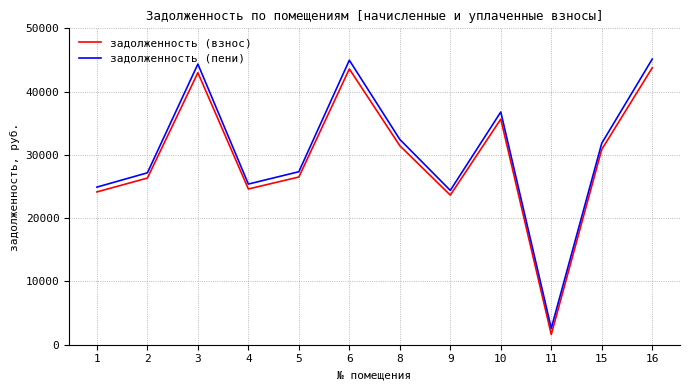

True or false: задолженность (взнос) and задолженность (пени) intersect in this chart.

False